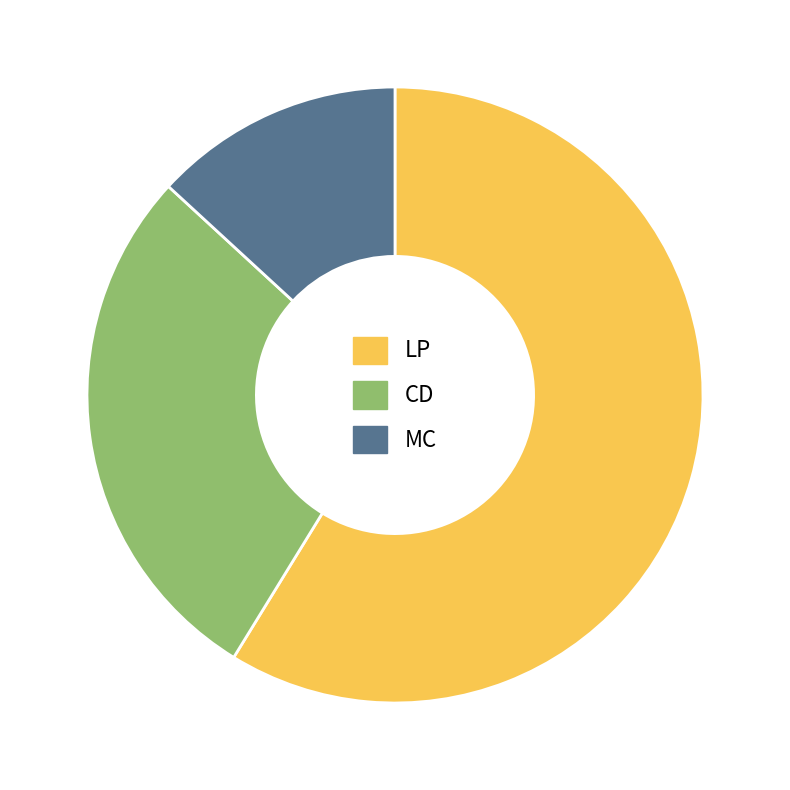

Count the number of slices in the pie.

3